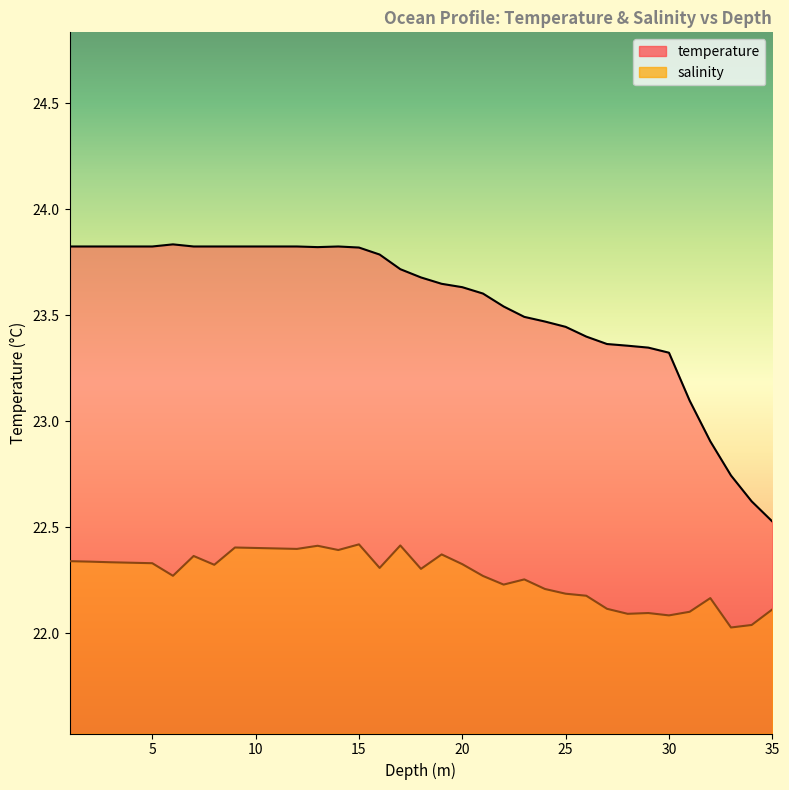

How many values in the temperature series exceed 23?

31